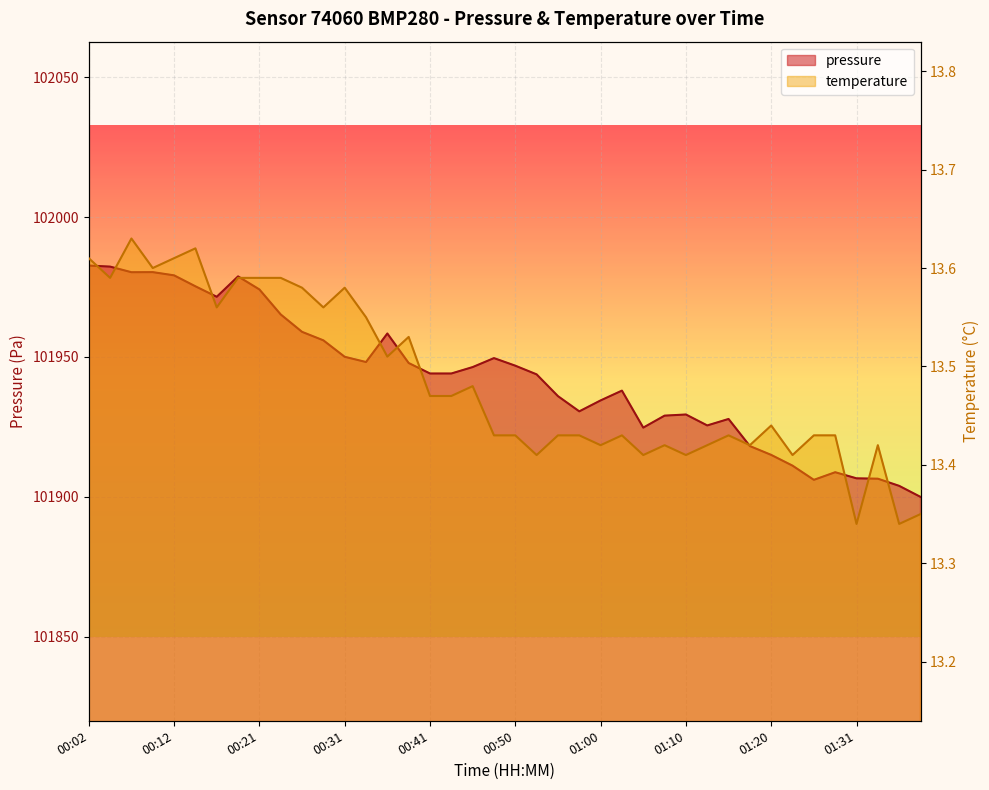

What is the total value across all series at 00:29?

101969.5